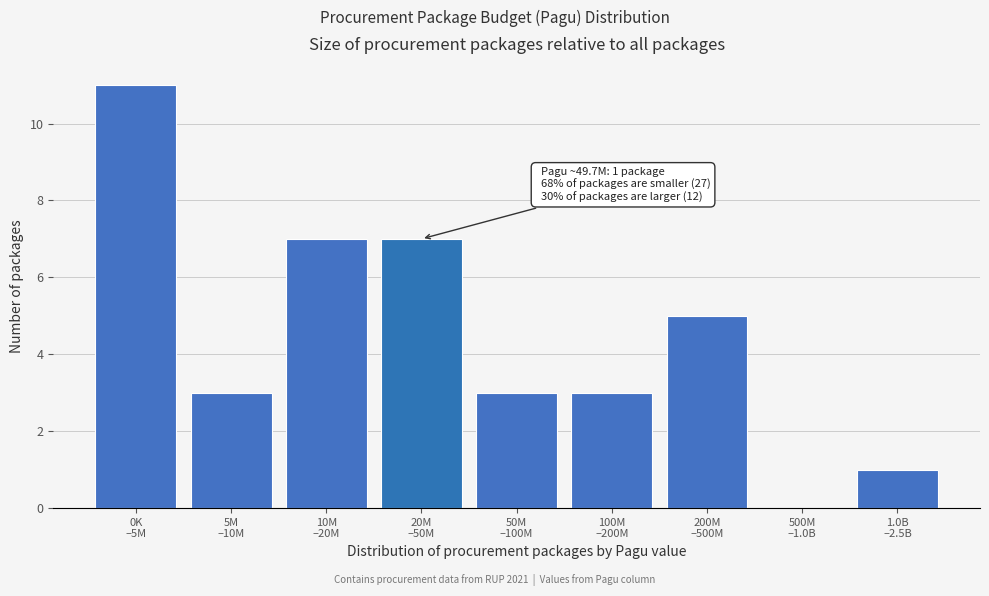

What is the maximum value shown in the chart?

11